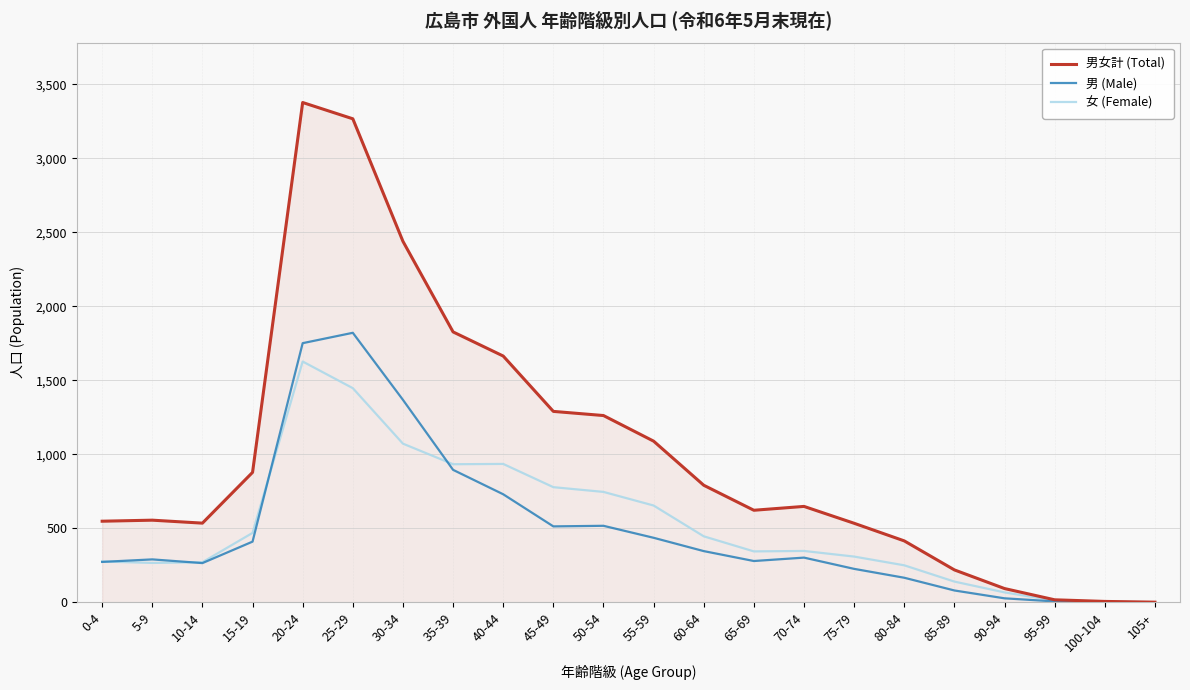

Which series has the largest range (max minus min)?

男女計 (Total)